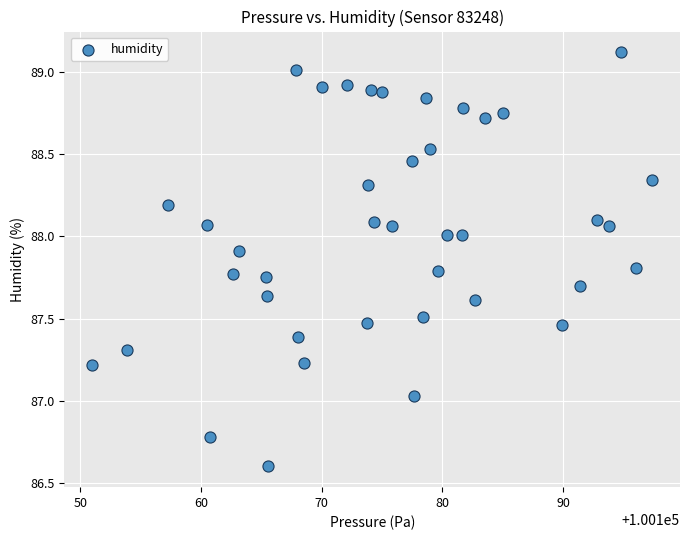

What is the range of Y values (max minus min)?

2.5